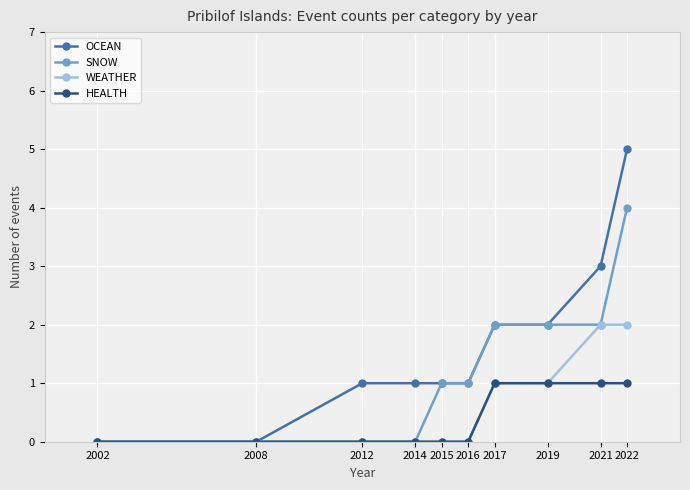

Reading left to right, list all the values displayed in this chart.

OCEAN: 0	0	1	1	1	1	2	2	3	5
SNOW: 0	0	0	0	1	1	2	2	2	4
WEATHER: 0	0	0	0	0	0	1	1	2	2
HEALTH: 0	0	0	0	0	0	1	1	1	1